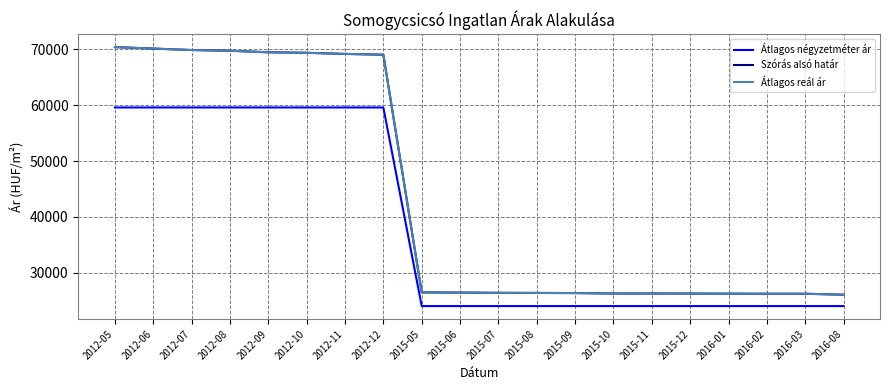

How many interior local peaks does the Átlagos reál ár series have?

1